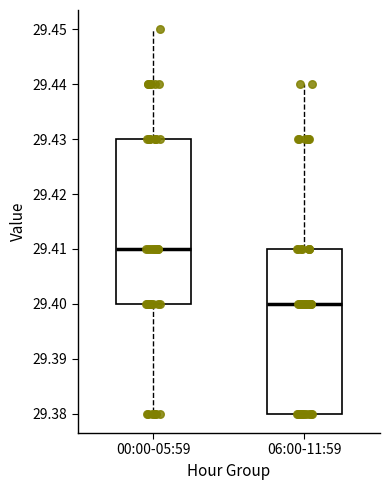

Which box's median line is the highest?

00:00-05:59